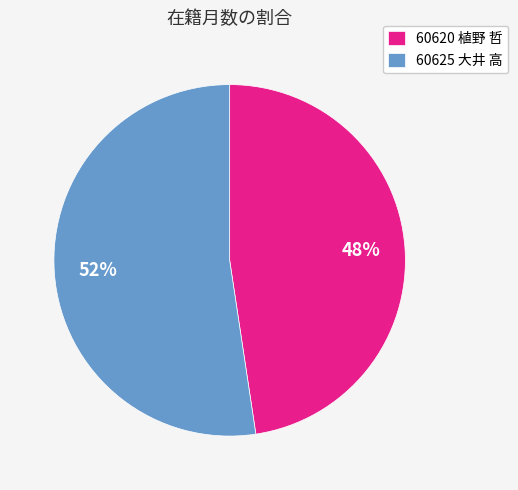

How many segments does this pie chart have?

2